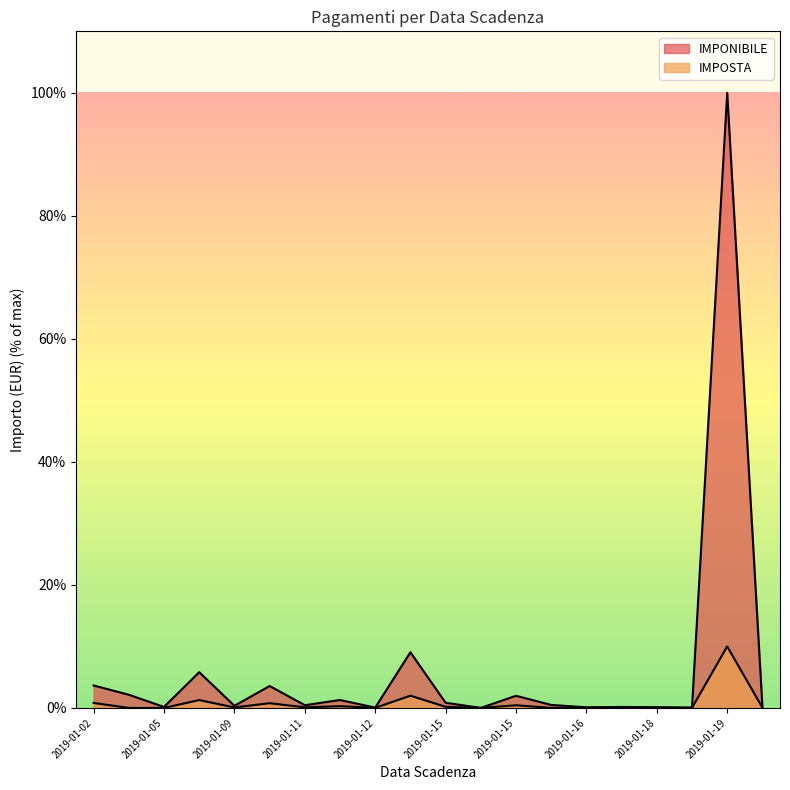

True or false: IMPONIBILE and IMPOSTA intersect in this chart.

False